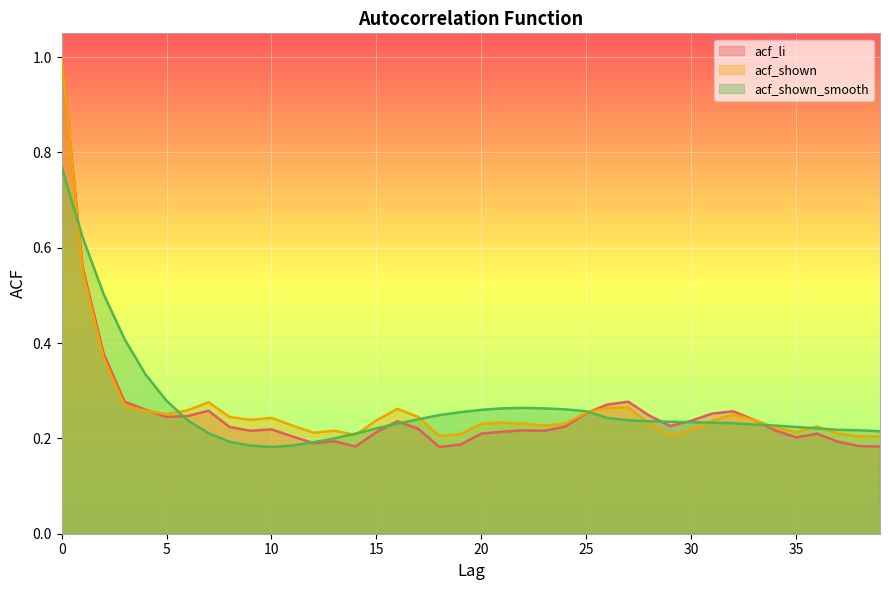

Count the acf_shown_smooth values in the range 0 to 1.

40